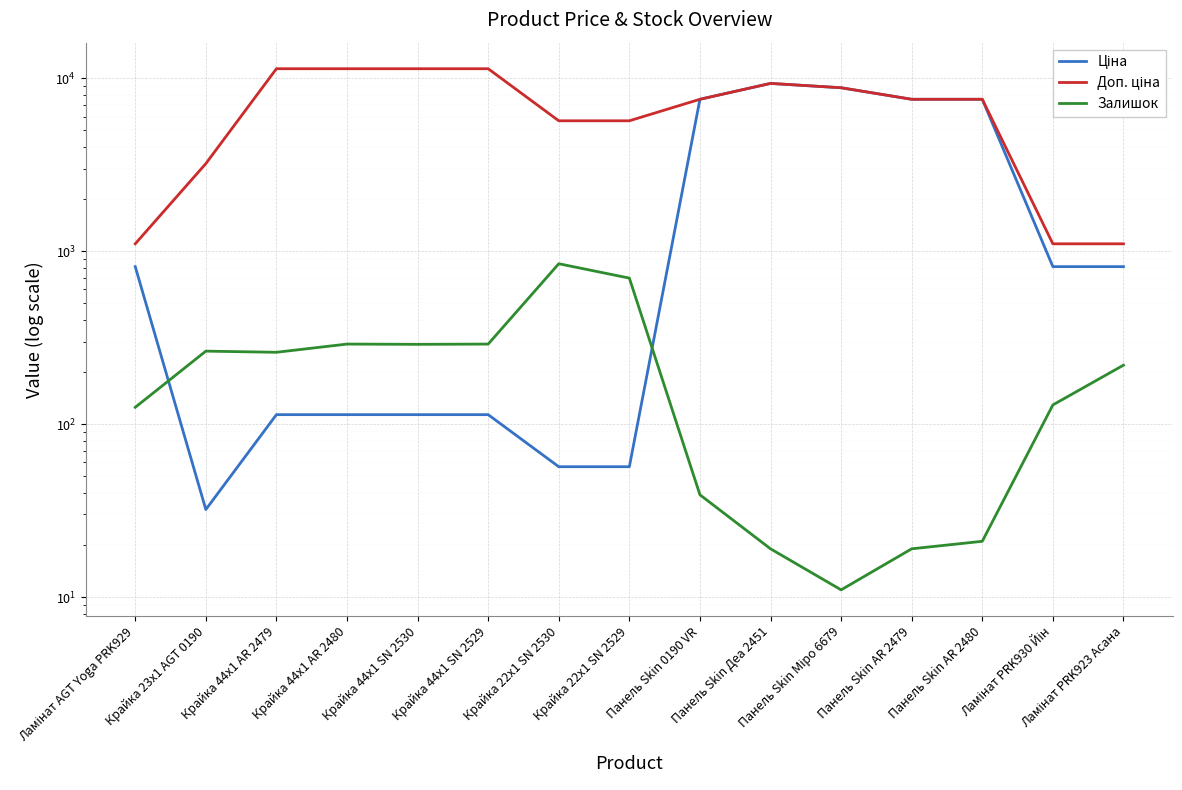

What is the value of the Залишок point at the 12th from the left?

19.0